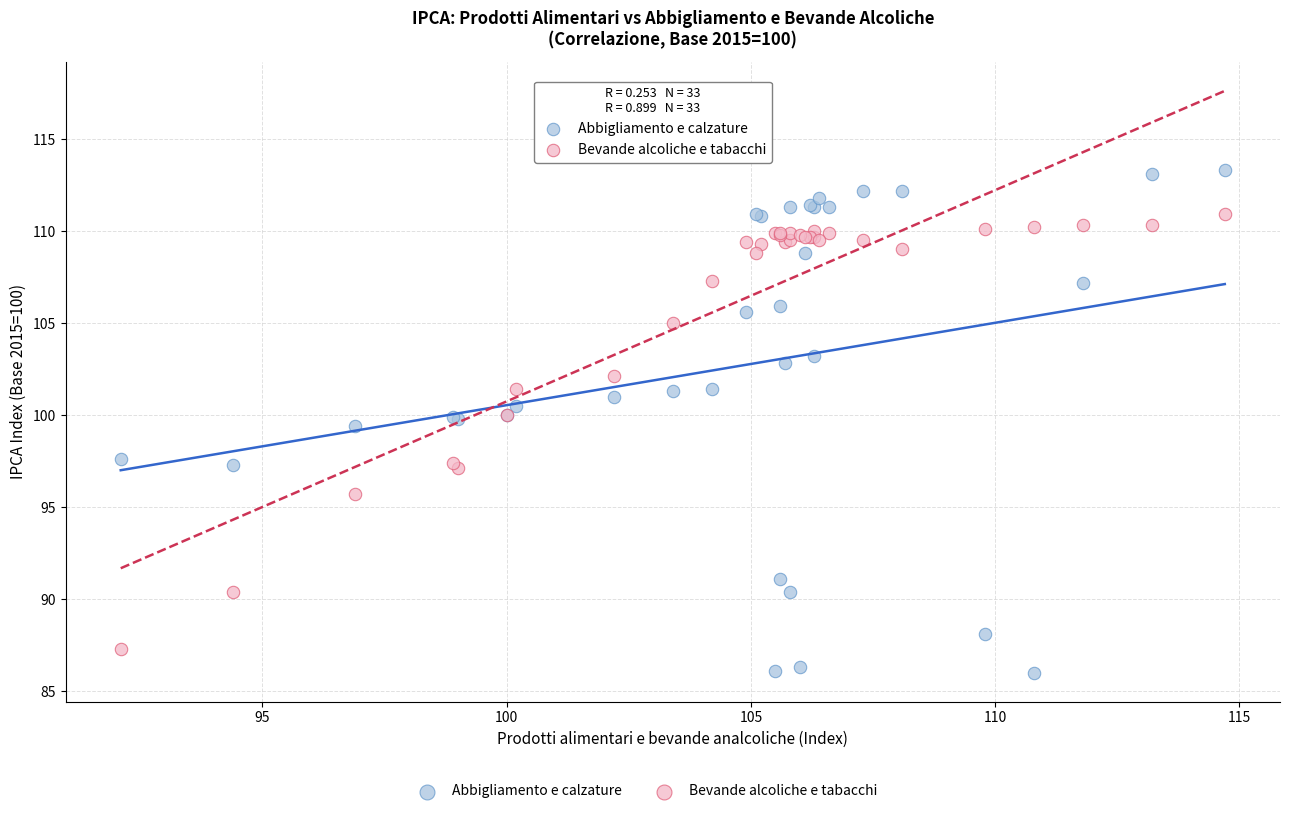

Which series has the largest Y range (max minus min)?

Abbigliamento e calzature